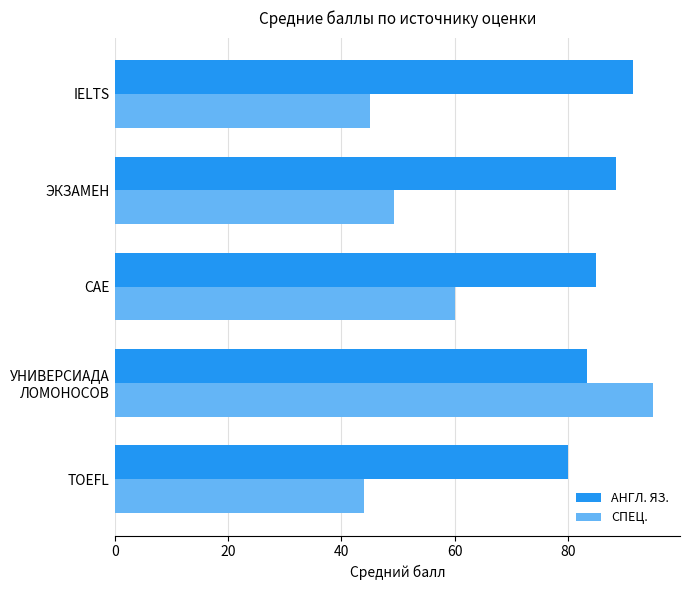

At which label is АНГЛ. ЯЗ. closest to 85?

CAE